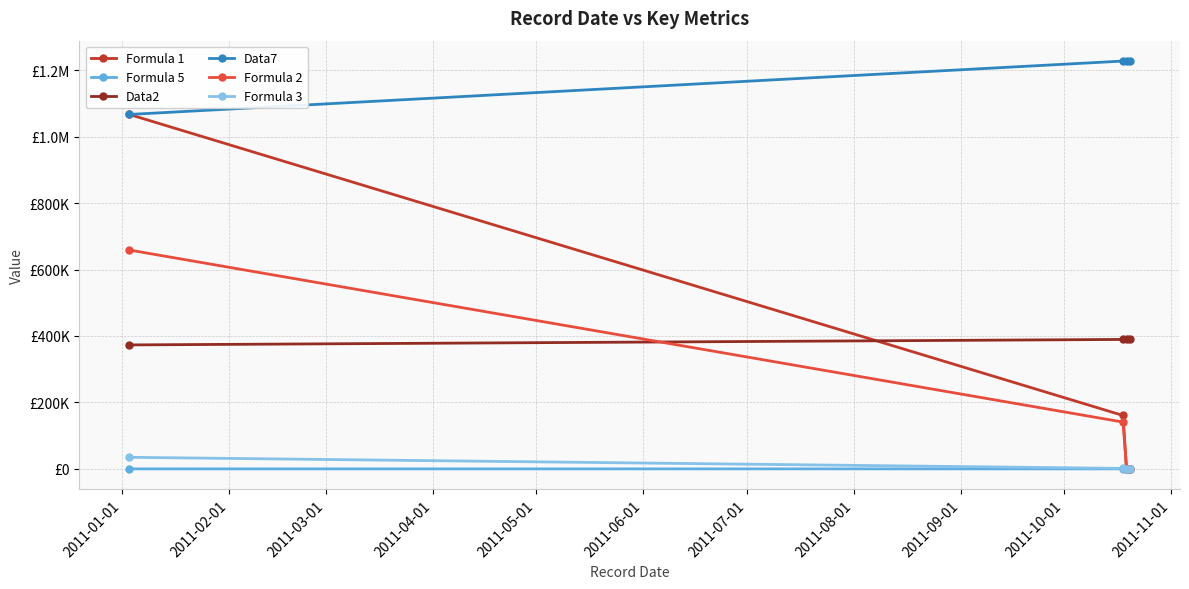

What are all the series names shown in the legend?

Formula 1, Formula 5, Data2, Data7, Formula 2, Formula 3